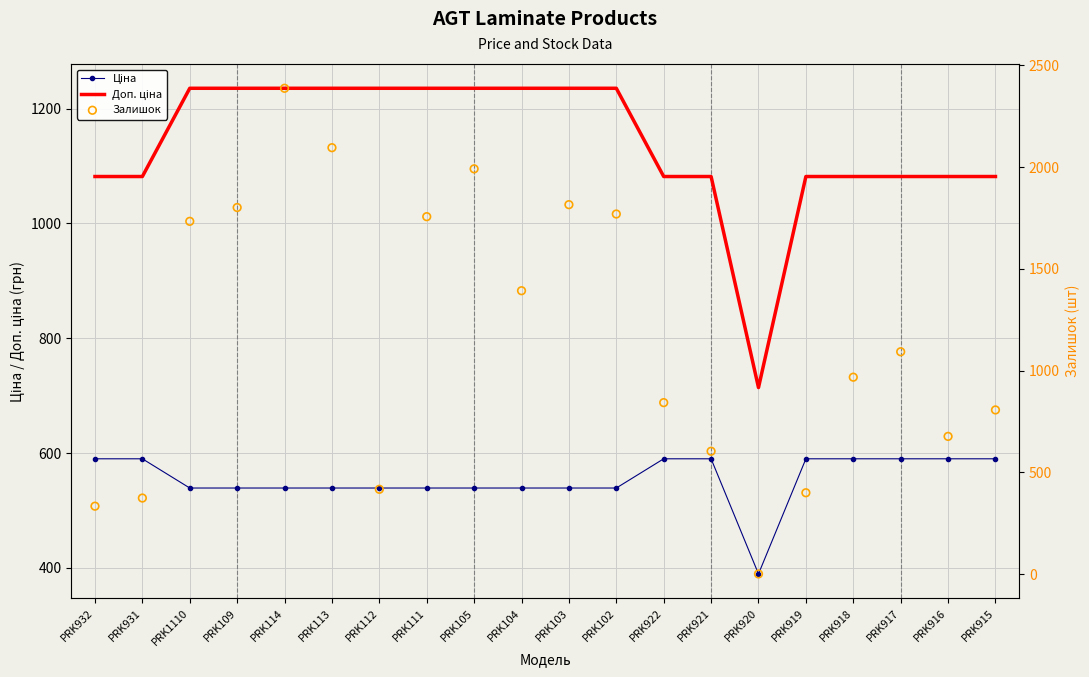

What are all the series names shown in the legend?

Ціна, Доп. ціна, Залишок